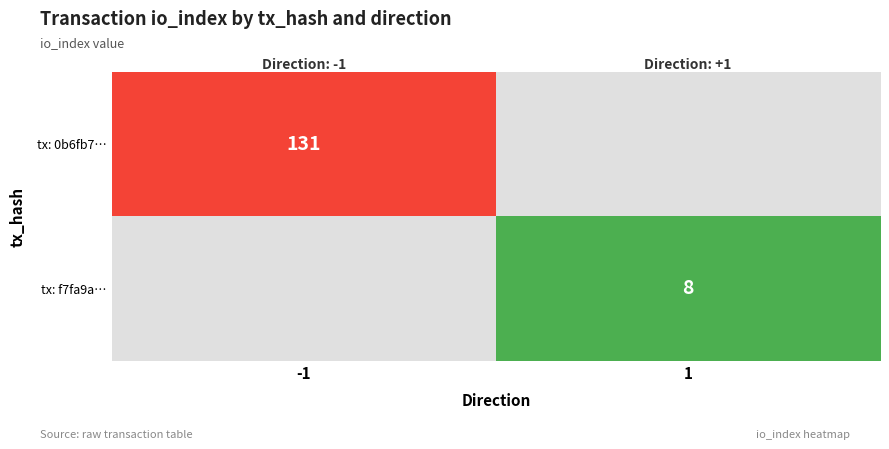

At how many categories does at least one series exceed 59?

1